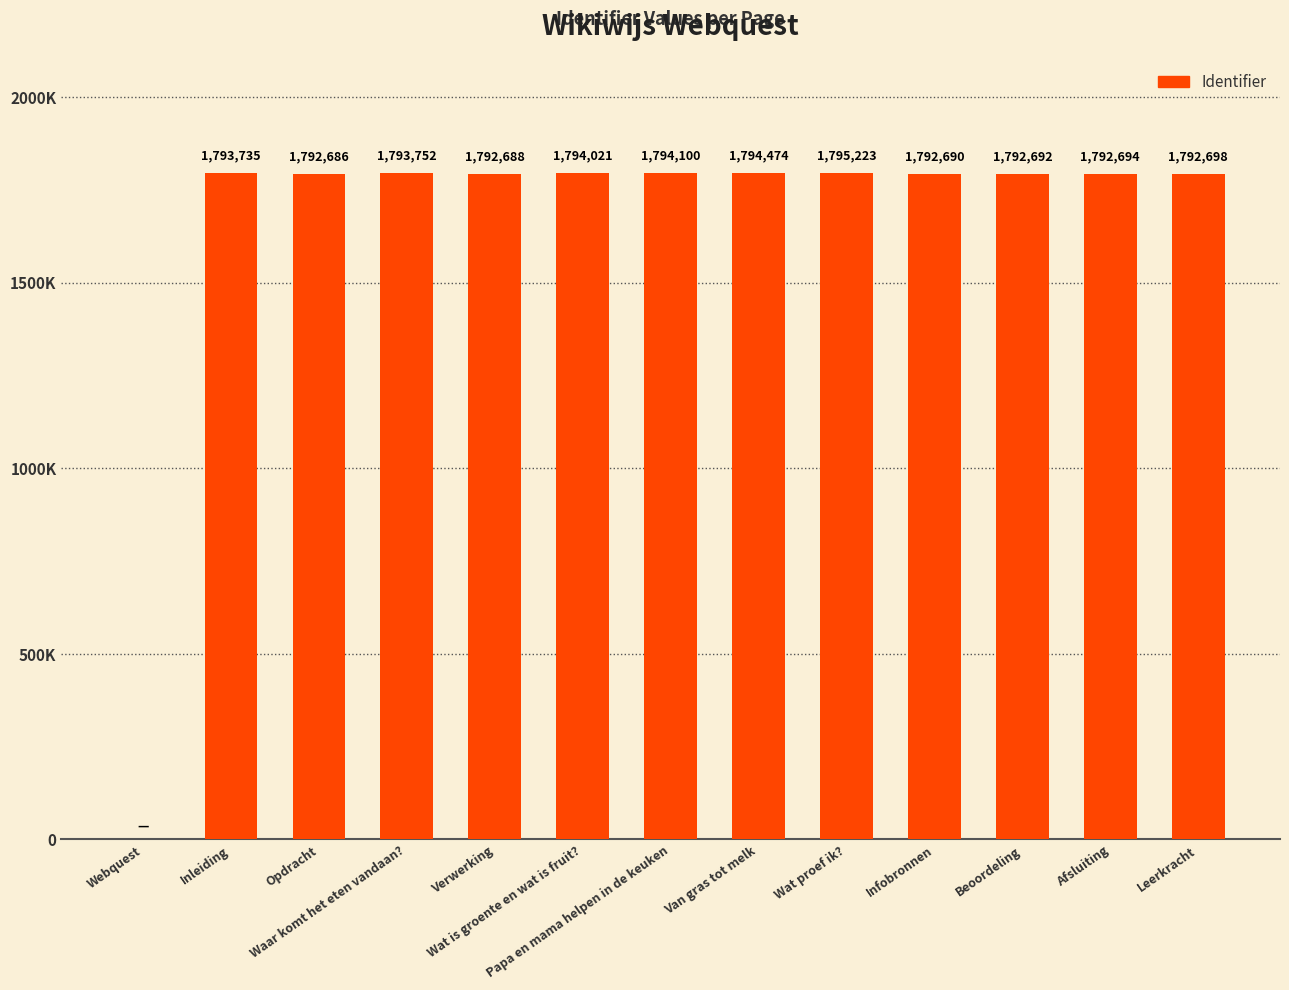

Which has a higher value, Waar komt het eten vandaan? or Van gras tot melk?

Van gras tot melk